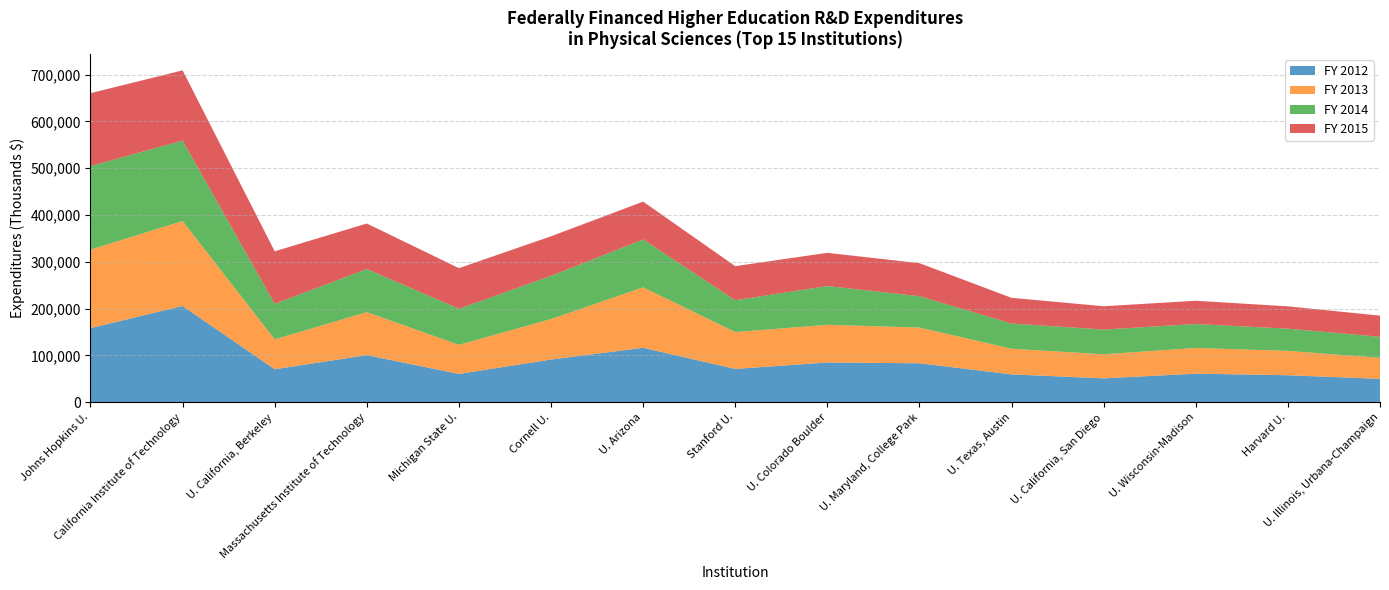

Reading left to right, extract all data points from this chart.

FY 2012: Johns Hopkins U.=158244	California Institute of Technology=205562	U. California, Berkeley=70314	Massachusetts Institute of Technology=100380	Michigan State U.=60303	Cornell U.=91036	U. Arizona=116120	Stanford U.=71008	U. Colorado Boulder=84763	U. Maryland, College Park=83078	U. Texas, Austin=59334	U. California, San Diego=50830	U. Wisconsin-Madison=60867	Harvard U.=57469	U. Illinois, Urbana-Champaign=49725
FY 2013: Johns Hopkins U.=167773	California Institute of Technology=181557	U. California, Berkeley=63825	Massachusetts Institute of Technology=92011	Michigan State U.=62020	Cornell U.=86508	U. Arizona=129250	Stanford U.=78736	U. Colorado Boulder=80543	U. Maryland, College Park=76236	U. Texas, Austin=54801	U. California, San Diego=51493	U. Wisconsin-Madison=54912	Harvard U.=52047	U. Illinois, Urbana-Champaign=44941
FY 2014: Johns Hopkins U.=178583	California Institute of Technology=172070	U. California, Berkeley=76015	Massachusetts Institute of Technology=92125	Michigan State U.=77202	Cornell U.=92353	U. Arizona=102385	Stanford U.=68064	U. Colorado Boulder=82907	U. Maryland, College Park=67097	U. Texas, Austin=53956	U. California, San Diego=52732	U. Wisconsin-Madison=51203	Harvard U.=47498	U. Illinois, Urbana-Champaign=44984
FY 2015: Johns Hopkins U.=155811	California Institute of Technology=150096	U. California, Berkeley=112263	Massachusetts Institute of Technology=97322	Michigan State U.=86855	Cornell U.=84586	U. Arizona=80881	Stanford U.=72882	U. Colorado Boulder=70937	U. Maryland, College Park=70658	U. Texas, Austin=54850	U. California, San Diego=49905	U. Wisconsin-Madison=49724	Harvard U.=47741	U. Illinois, Urbana-Champaign=45236